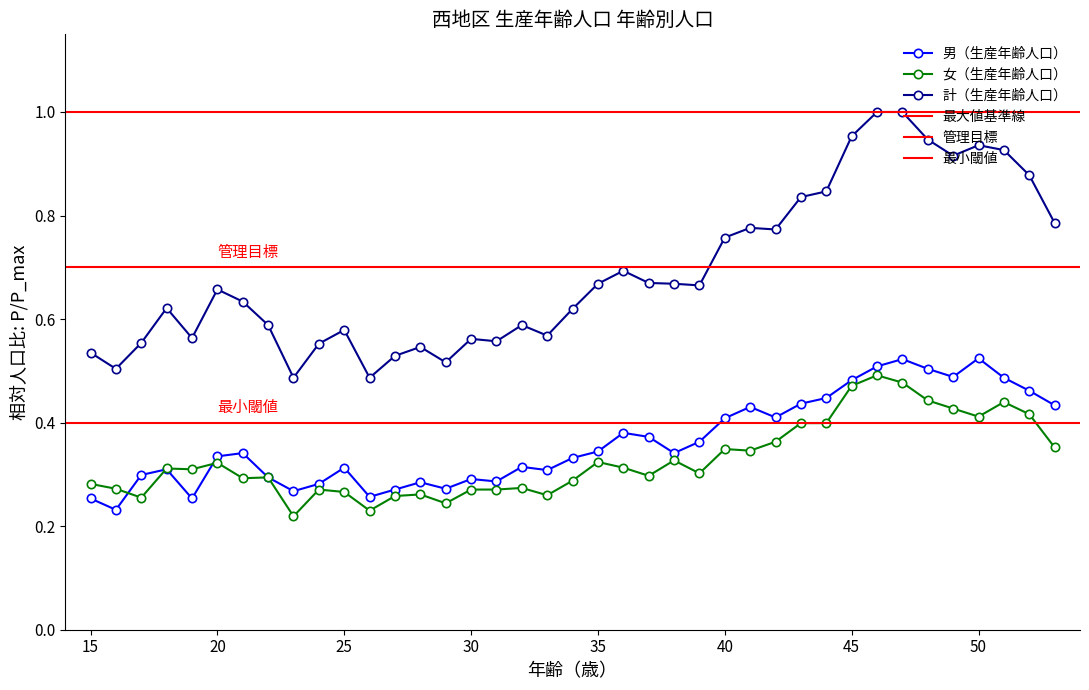

Is it true that 女（生産年齢人口） equals 0.4 at 34?

False